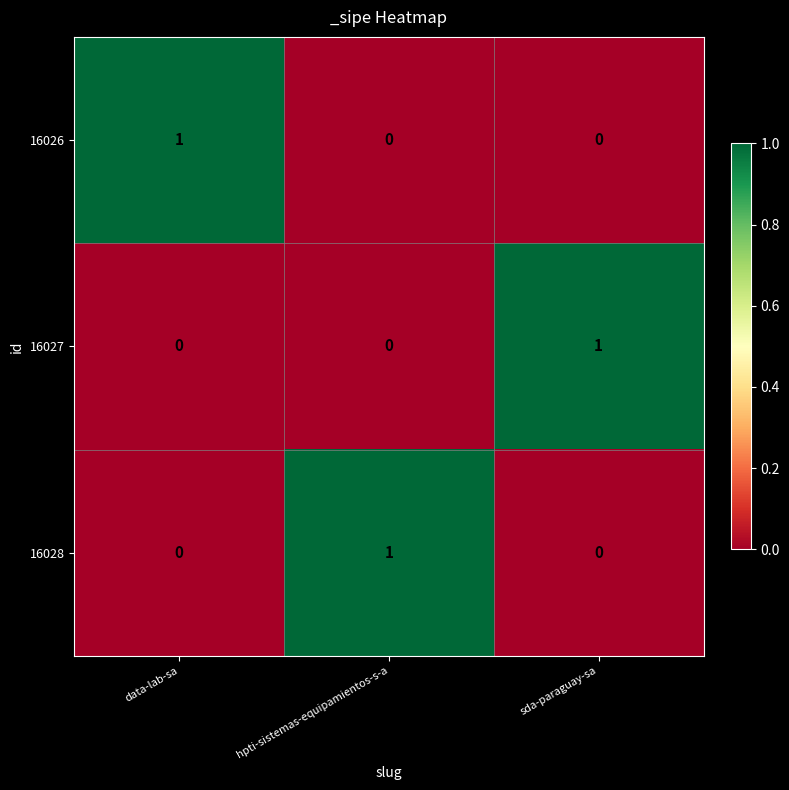

Reading left to right, transcribe all the data shown in this chart.

16026: data-lab-sa=1	hpti-sistemas-equipamientos-s-a=0	sda-paraguay-sa=0
16027: data-lab-sa=0	hpti-sistemas-equipamientos-s-a=0	sda-paraguay-sa=1
16028: data-lab-sa=0	hpti-sistemas-equipamientos-s-a=1	sda-paraguay-sa=0